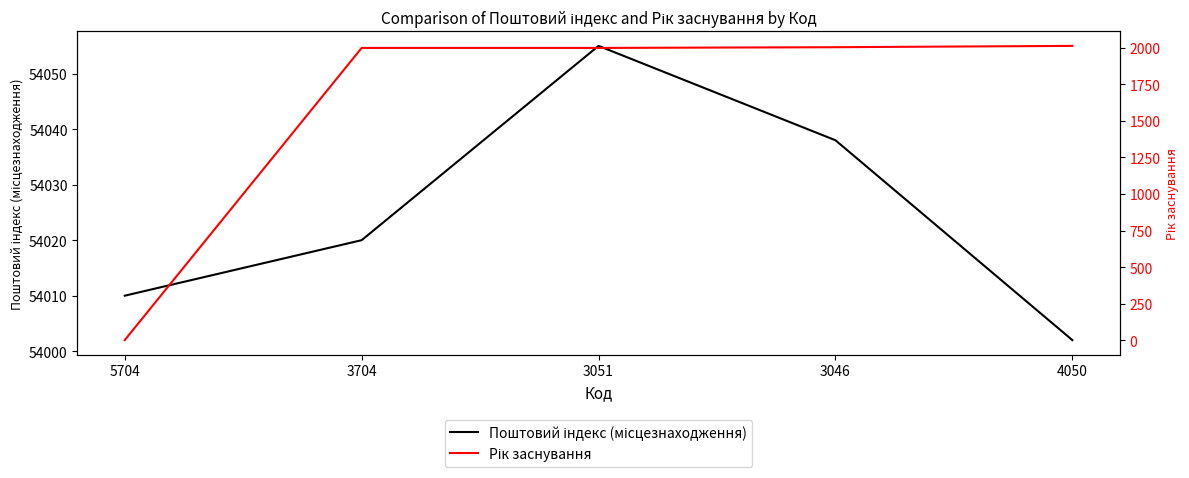

True or false: Поштовий індекс (місцезнаходження) and Рік заснування intersect in this chart.

False